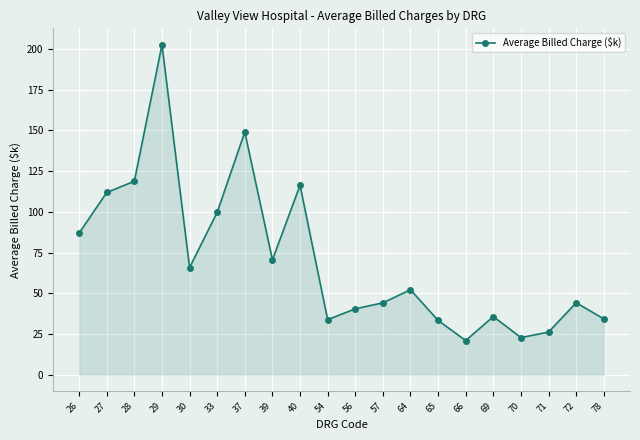

What is the sum of all values?

1409.4